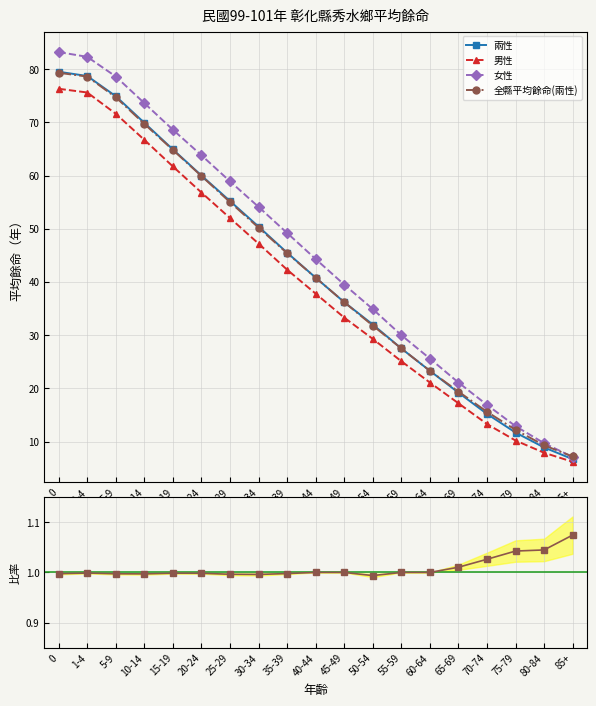

Reading right to left, extract all data points from this chart.

兩性: 85+=6.7	80-84=8.9	75-79=11.7	70-74=15.2	65-69=19.2	60-64=23.3	55-59=27.5	50-54=32.0	45-49=36.2	40-44=40.8	35-39=45.5	30-34=50.4	25-29=55.2	20-24=60.0	15-19=64.9	10-14=69.9	5-9=74.9	1-4=78.7	0=79.5
男性: 85+=6.2	80-84=7.9	75-79=10.2	70-74=13.3	65-69=17.2	60-64=21.1	55-59=25.1	50-54=29.3	45-49=33.3	40-44=37.8	35-39=42.3	30-34=47.2	25-29=52.0	20-24=56.8	15-19=61.7	10-14=66.7	5-9=71.6	1-4=75.6	0=76.3
女性: 85+=7.1	80-84=9.7	75-79=12.9	70-74=16.9	65-69=21.1	60-64=25.6	55-59=30.0	50-54=34.9	45-49=39.5	40-44=44.3	35-39=49.2	30-34=54.1	25-29=58.9	20-24=63.8	15-19=68.6	10-14=73.6	5-9=78.6	1-4=82.3	0=83.2
全縣平均餘命(兩性): 85+=7.2	80-84=9.3	75-79=12.2	70-74=15.6	65-69=19.4	60-64=23.3	55-59=27.5	50-54=31.8	45-49=36.2	40-44=40.8	35-39=45.4	30-34=50.2	25-29=55.0	20-24=59.9	15-19=64.8	10-14=69.7	5-9=74.7	1-4=78.6	0=79.3
全縣/秀水(兩性): 85+=1.1	80-84=1.0	75-79=1.0	70-74=1.0	65-69=1.0	60-64=1.0	55-59=1.0	50-54=1.0	45-49=1.0	40-44=1.0	35-39=1.0	30-34=1.0	25-29=1.0	20-24=1.0	15-19=1.0	10-14=1.0	5-9=1.0	1-4=1.0	0=1.0